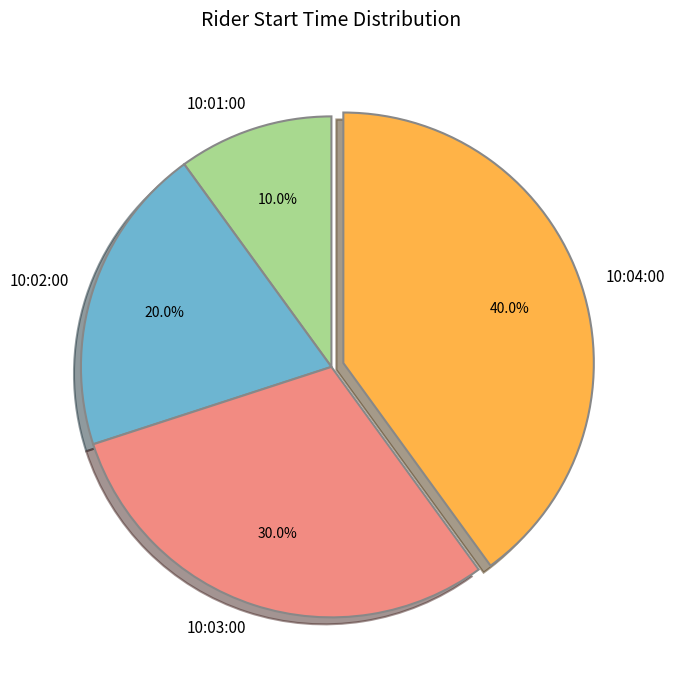

The 10:03:00 slice represents 21% of the pie. True or false?

False